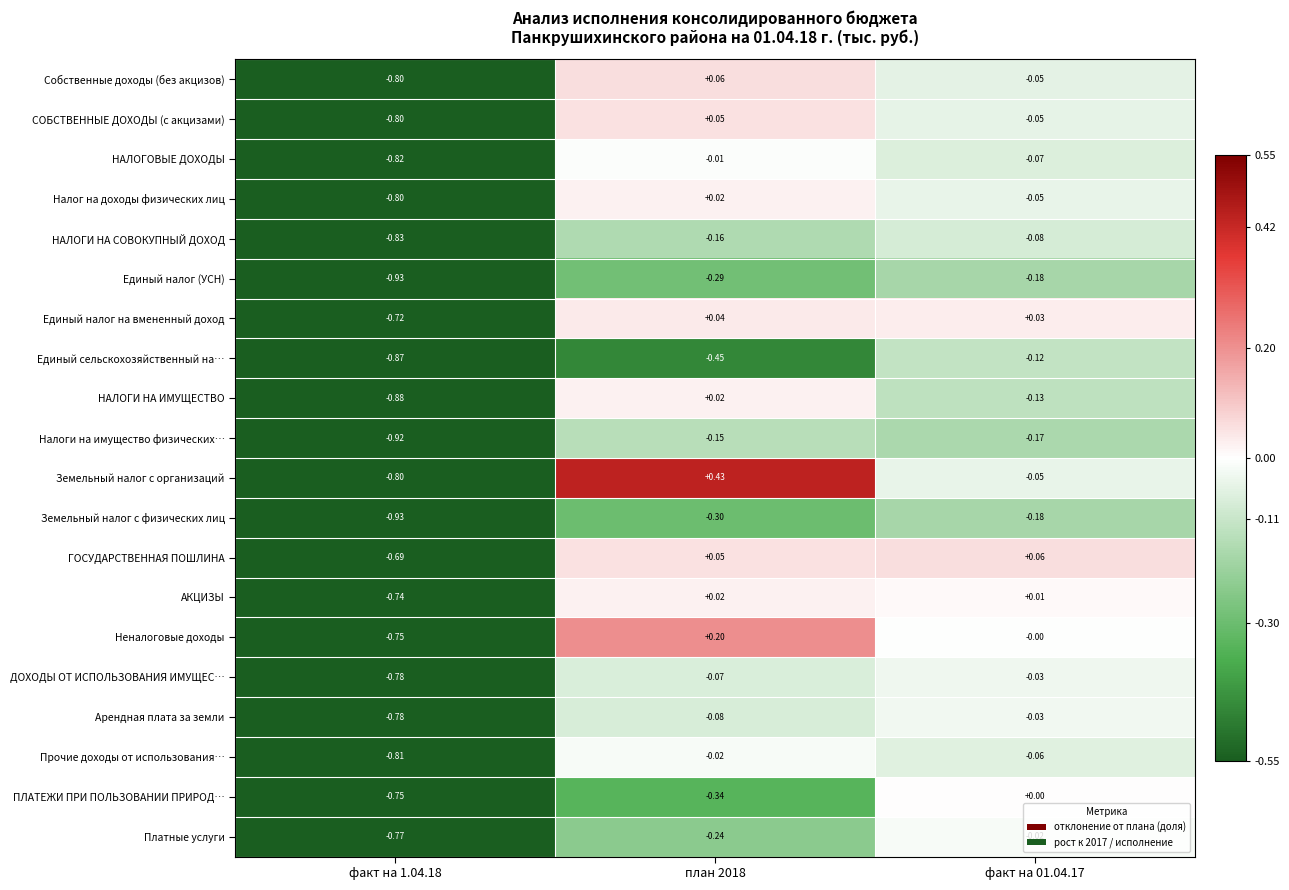

At which category is the sum across all series the highest?

факт на 01.04.17